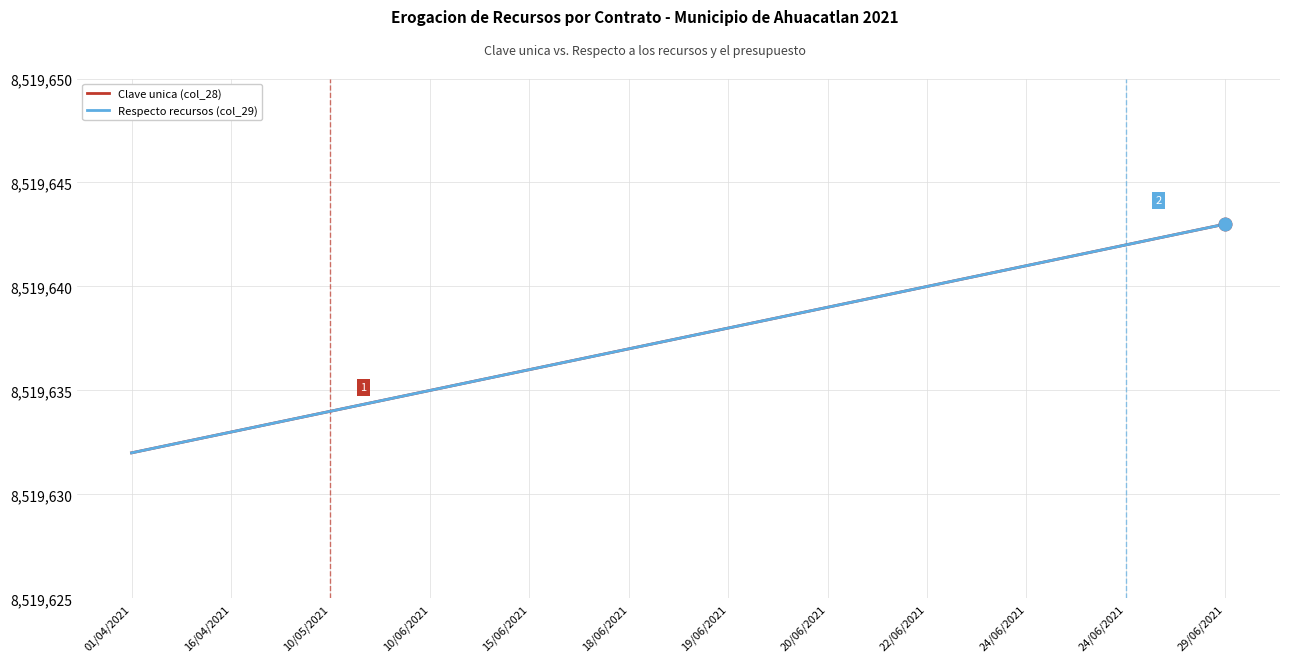

At 24/06/2021, list the series in order from smallest to largest.

Clave unica (col_28), Respecto recursos (col_29)